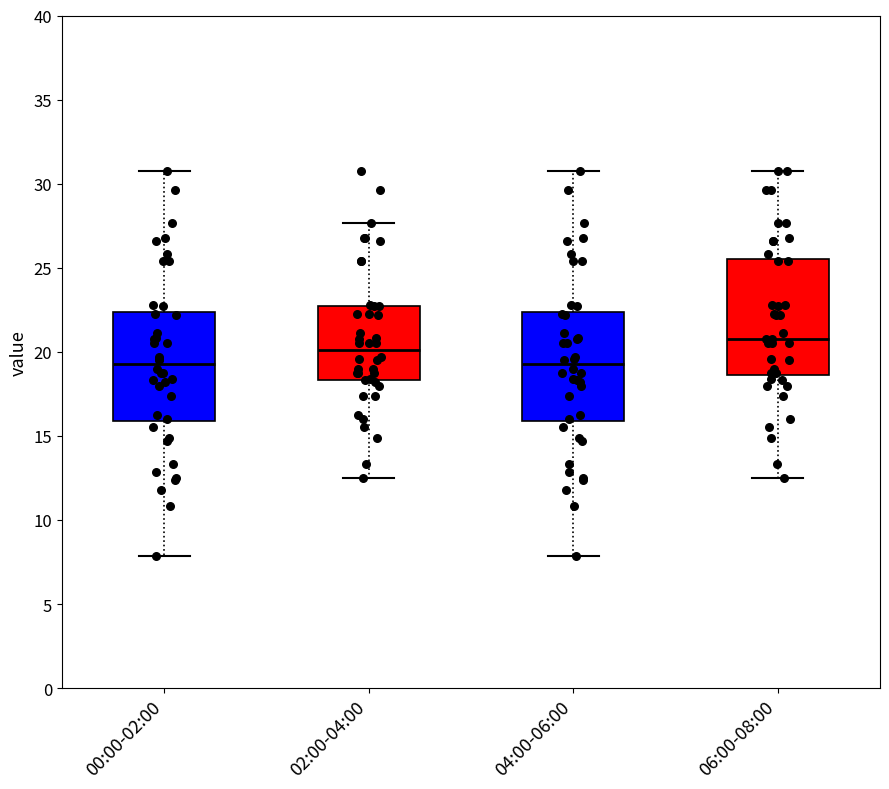

Reading left to right, read every box against the y-axis: the position of its median line, the range the box covers, and the ends of its whiskers. The values are not printed on the chart, so give them approximately, as read against the axis.

00:00-02:00: median 19.5, box 16.0 to 22.5, whiskers 8.0 to 31.0
02:00-04:00: median 20.0, box 18.5 to 22.5, whiskers 12.5 to 27.5
04:00-06:00: median 19.5, box 16.0 to 22.5, whiskers 8.0 to 31.0
06:00-08:00: median 21.0, box 18.5 to 25.5, whiskers 12.5 to 31.0